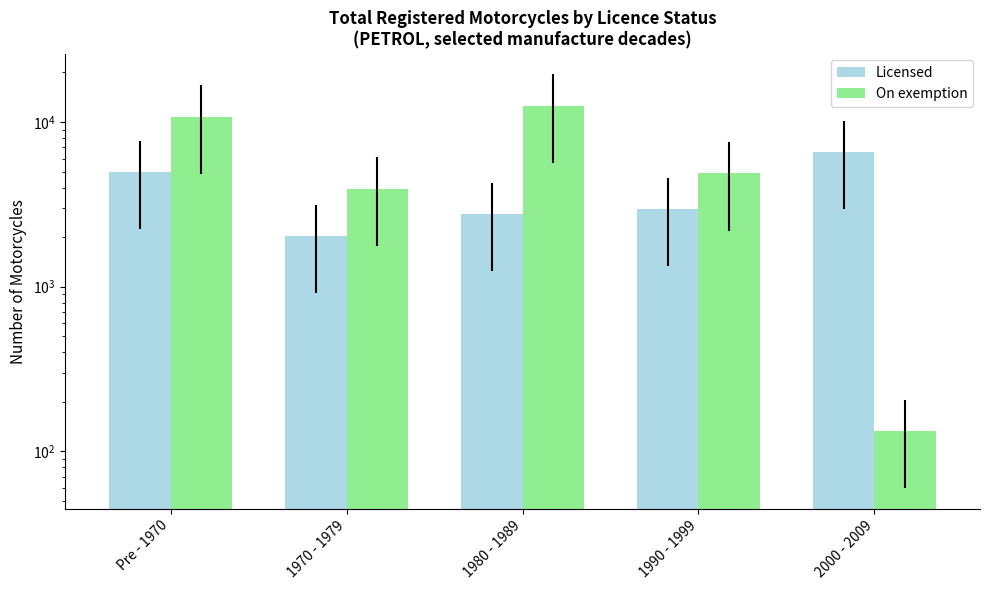

Reading left to right, transcribe all the data shown in this chart.

Licensed: 4976	2022	2763	2946	6580
On exemption: 10793	3933	12581	4867	133